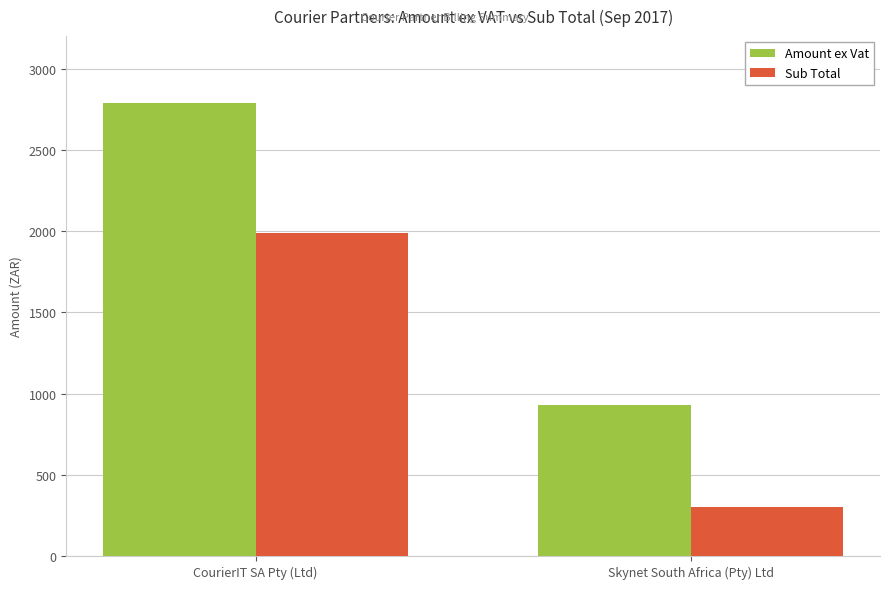

Rank the series by their average value, from lowest to highest.

Sub Total, Amount ex Vat